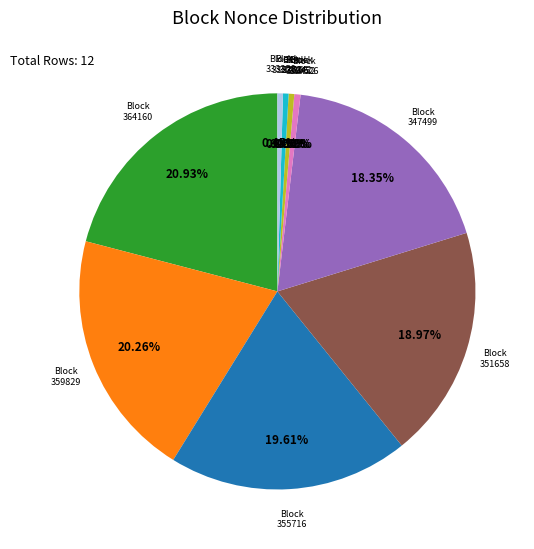

Is there a majority slice in this chart?

No